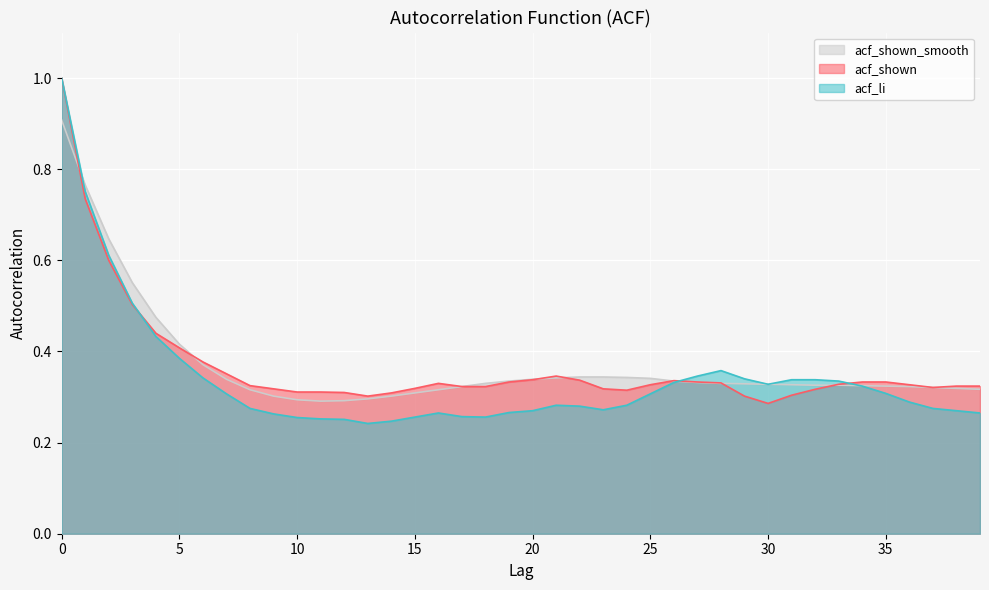

How many lines are shown in the chart?

3